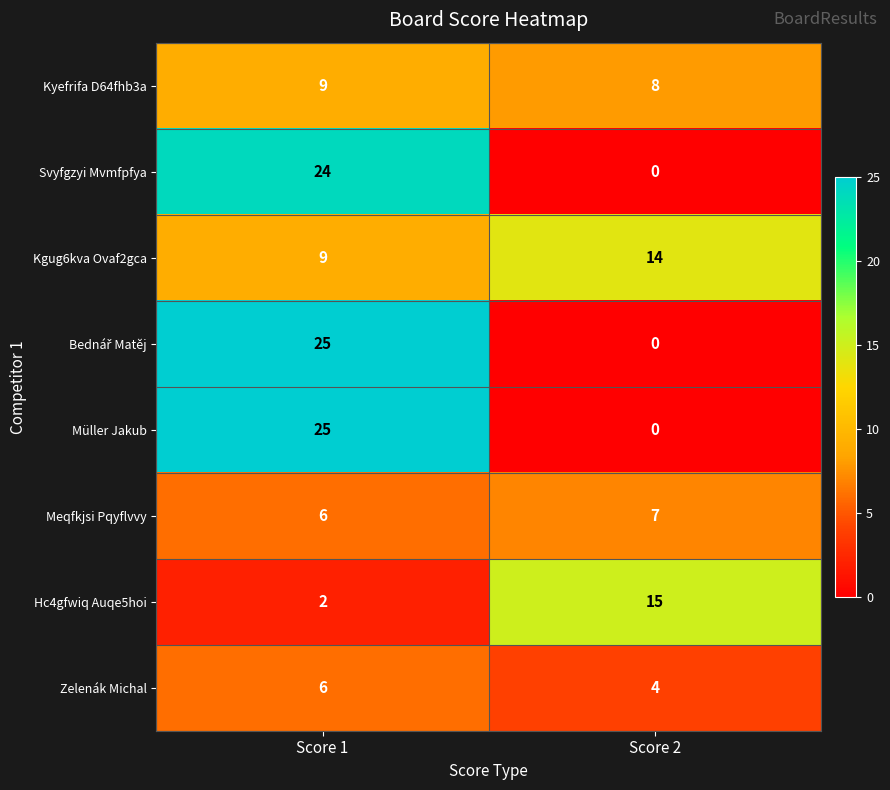

Is it true that Kgug6kva Ovaf2gca equals 9 at Score 1?

True